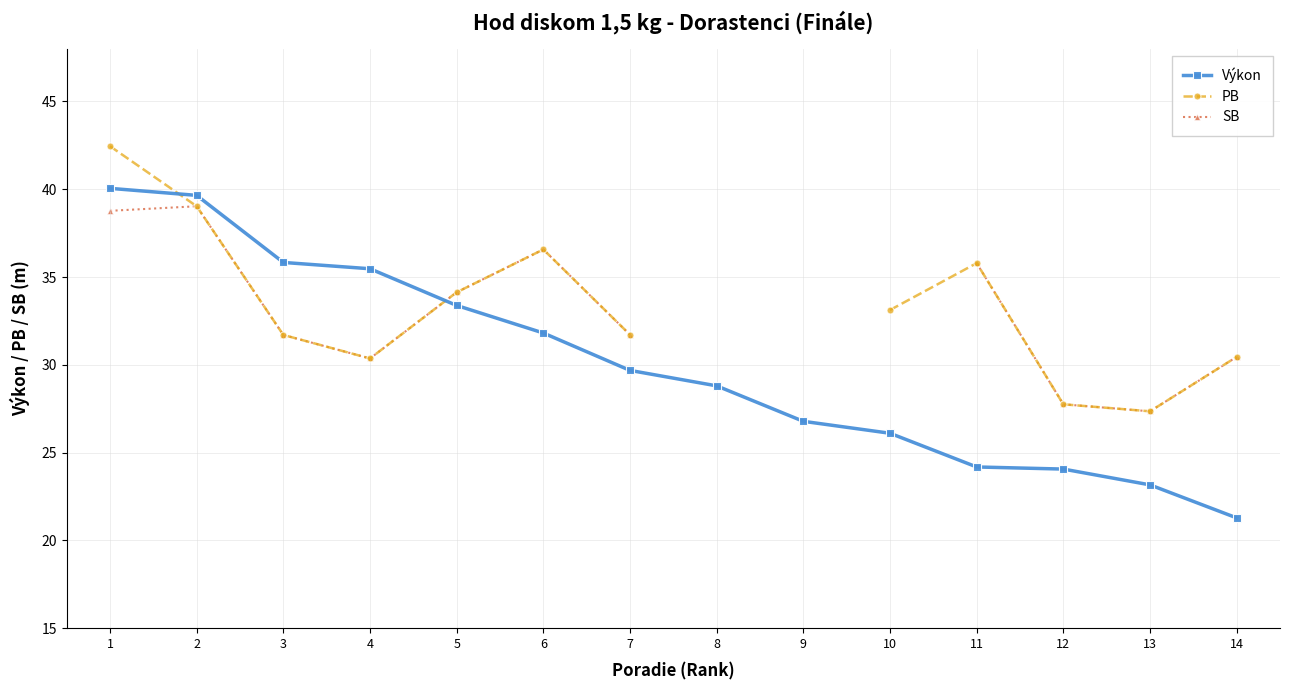

What is the minimum value for PB?

27.4